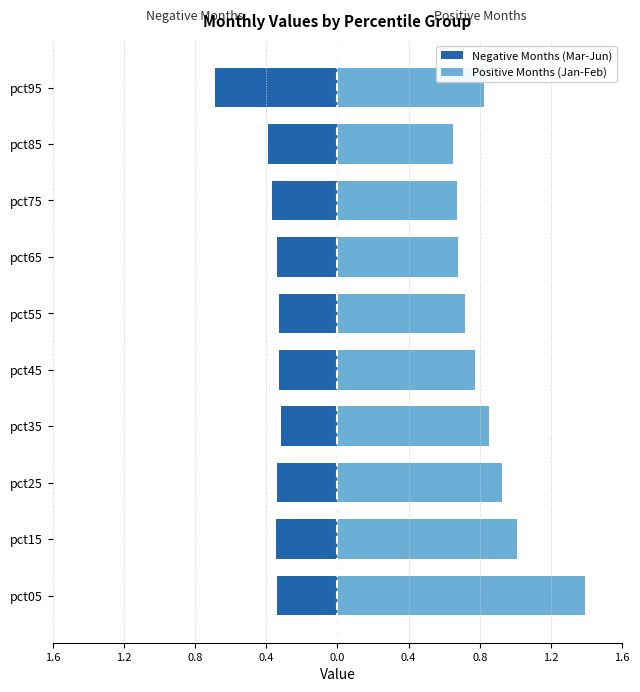

How many bars are there in each group?

2